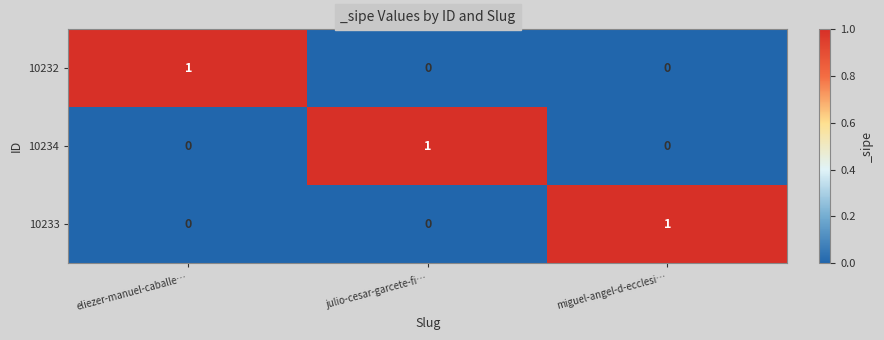

How many data points does each series have?

3